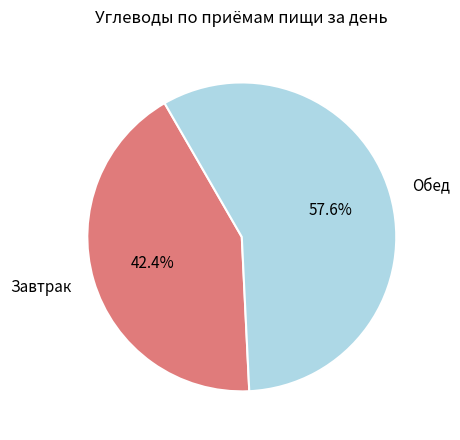

Does Обед account for over 50% of the chart?

Yes